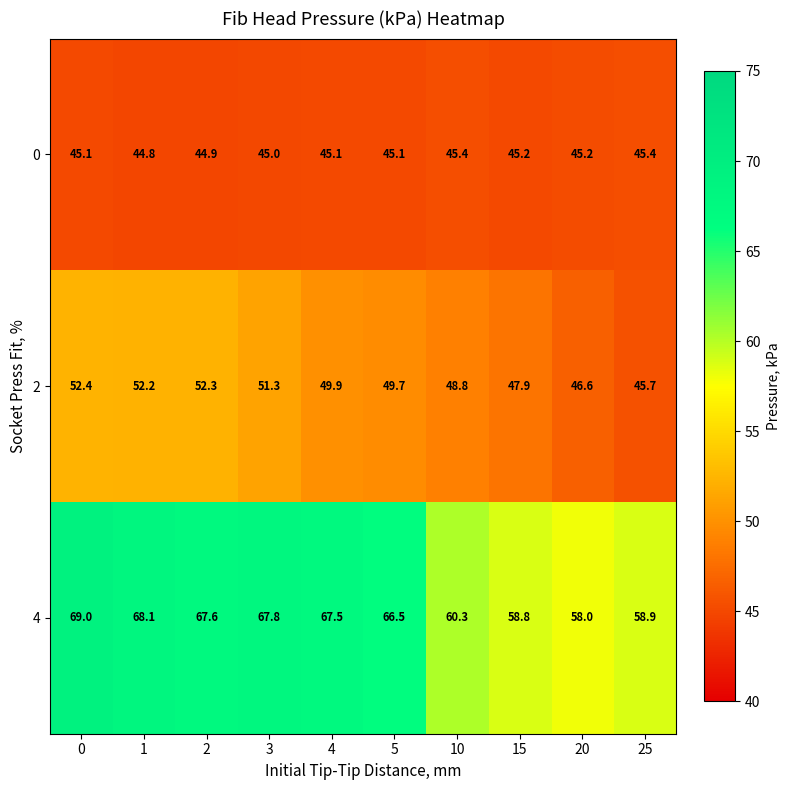

Which series has the largest range (max minus min)?

4